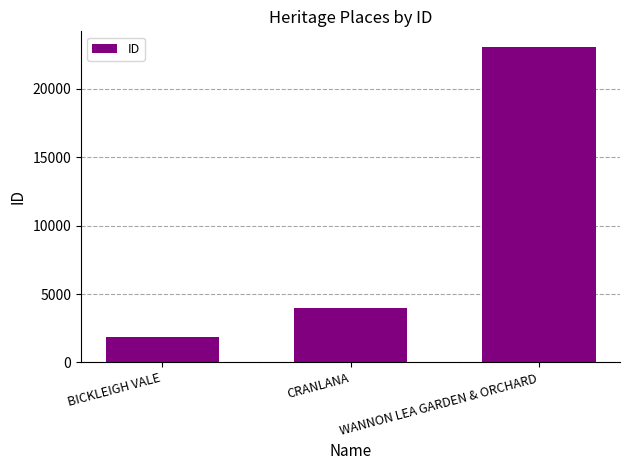

Between WANNON LEA GARDEN & ORCHARD and CRANLANA, which is larger?

WANNON LEA GARDEN & ORCHARD